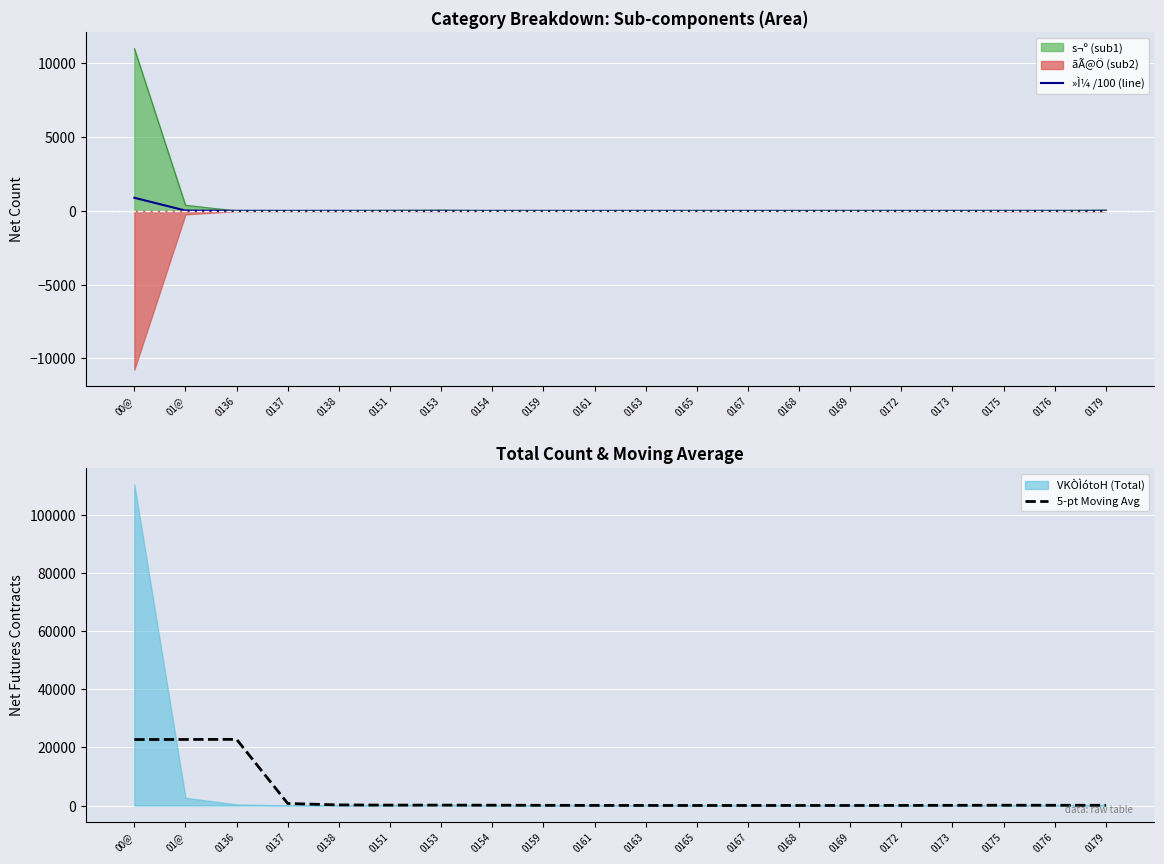

True or false: »Ì¼ /100 (line) and 5-pt Moving Avg intersect in this chart.

False